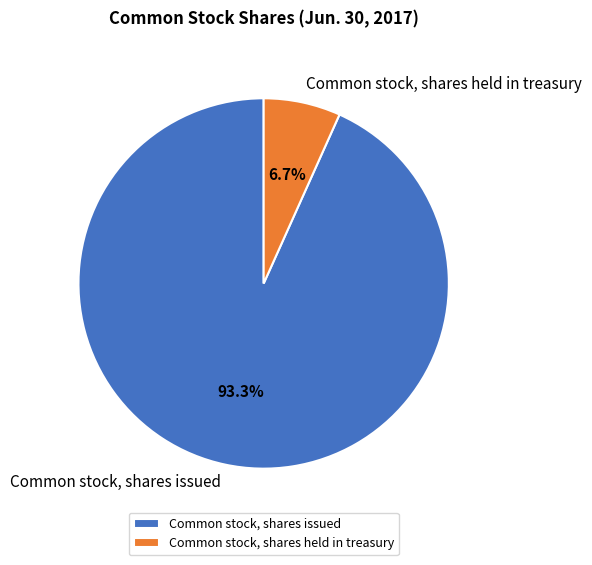

Between Common stock, shares issued and Common stock, shares held in treasury, which is larger?

Common stock, shares issued